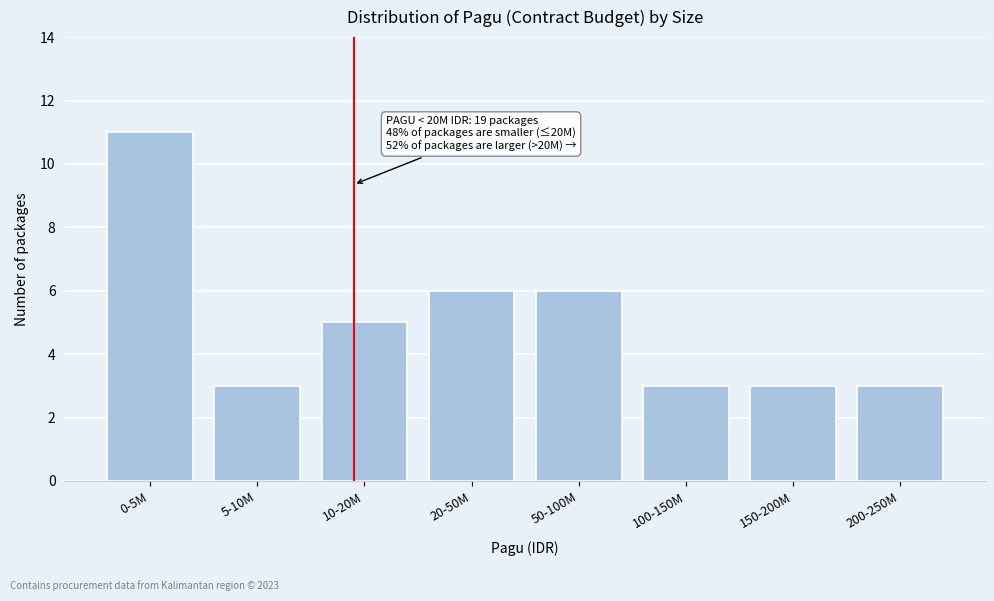

Reading left to right, transcribe all the data shown in this chart.

0-5M=11	5-10M=3	10-20M=5	20-50M=6	50-100M=6	100-150M=3	150-200M=3	200-250M=3